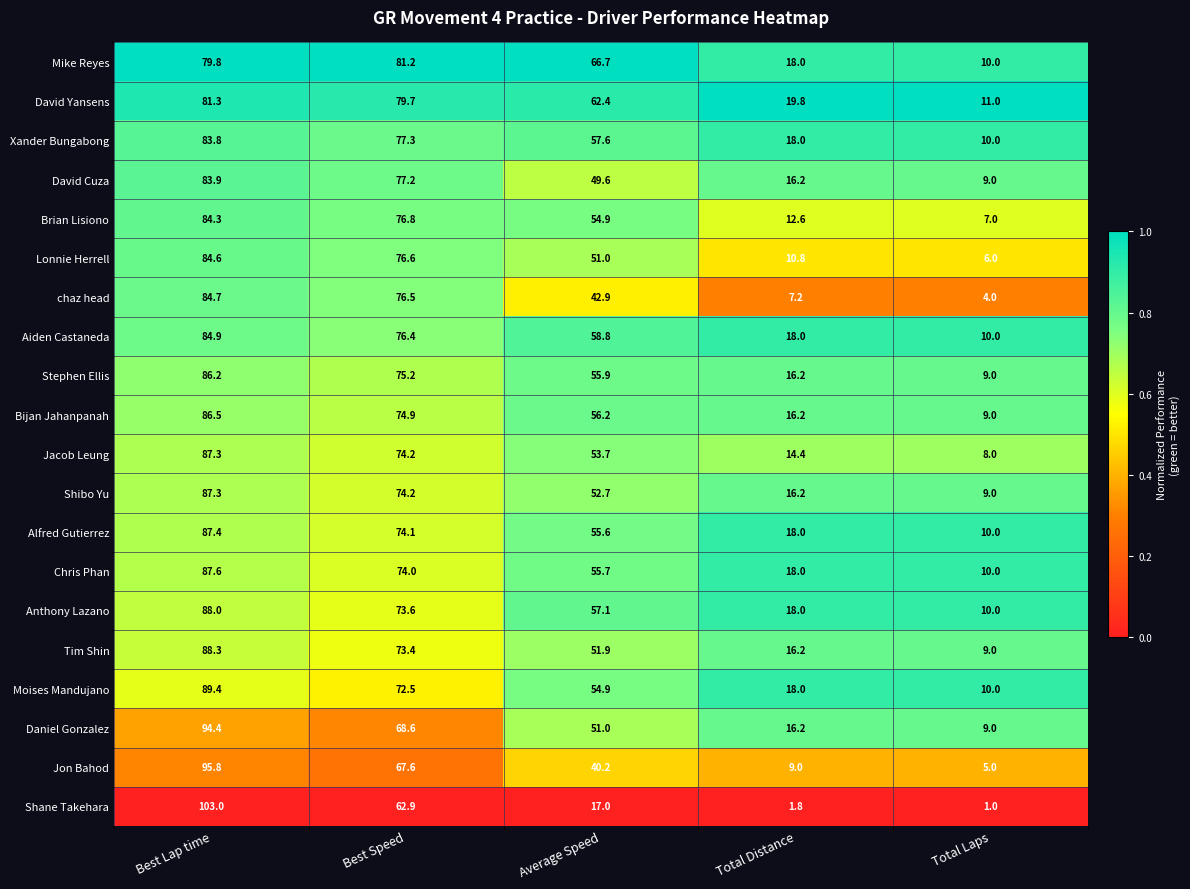

What is the approximate value of Shibo Yu at Total Laps?

9.0